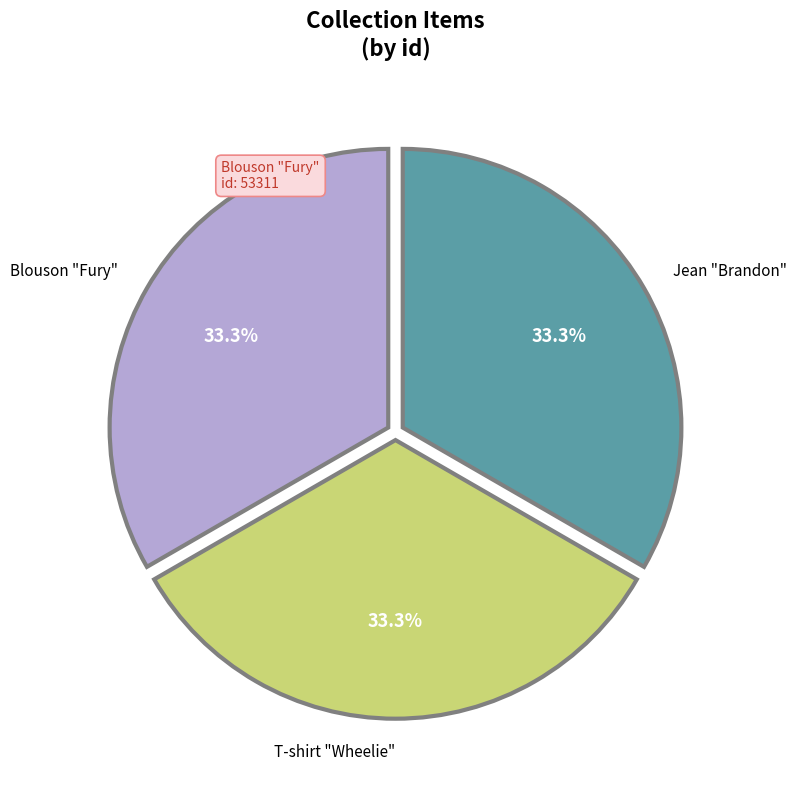

Is there any slice that represents more than half of the pie?

No